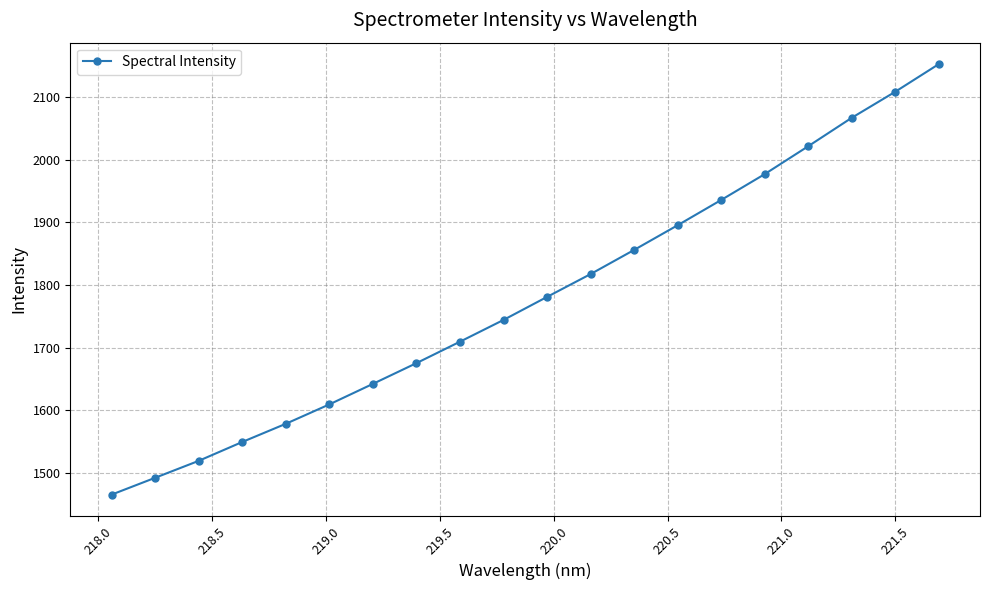

What is the smallest value displayed?

1465.3